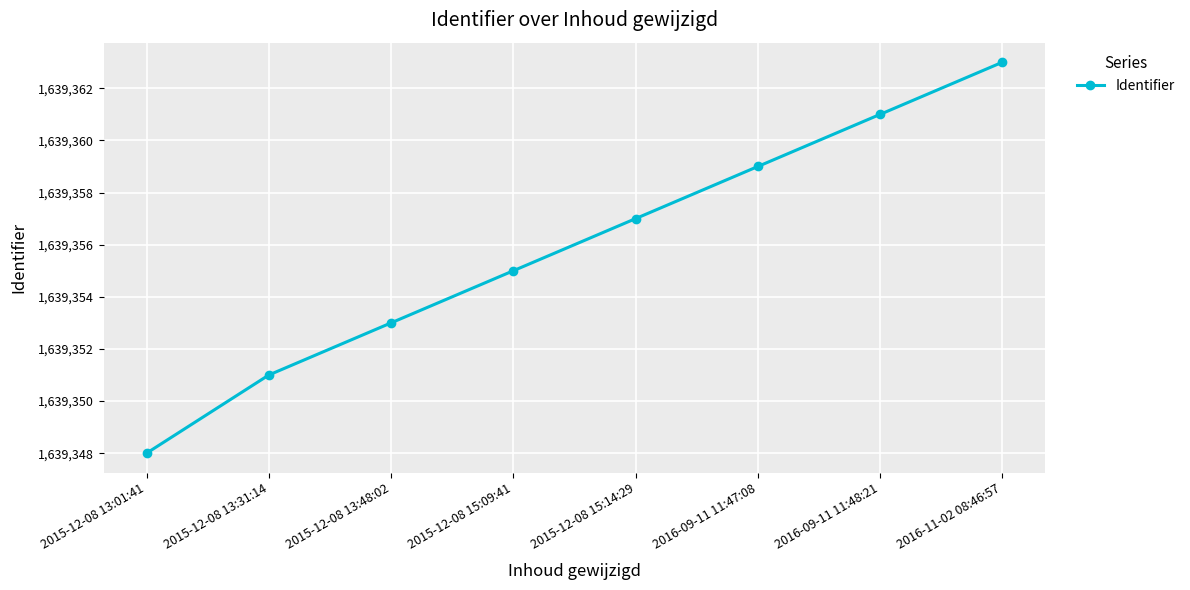

Reading right to left, transcribe all the data shown in this chart.

1639363	1639361	1639359	1639357	1639355	1639353	1639351	1639348